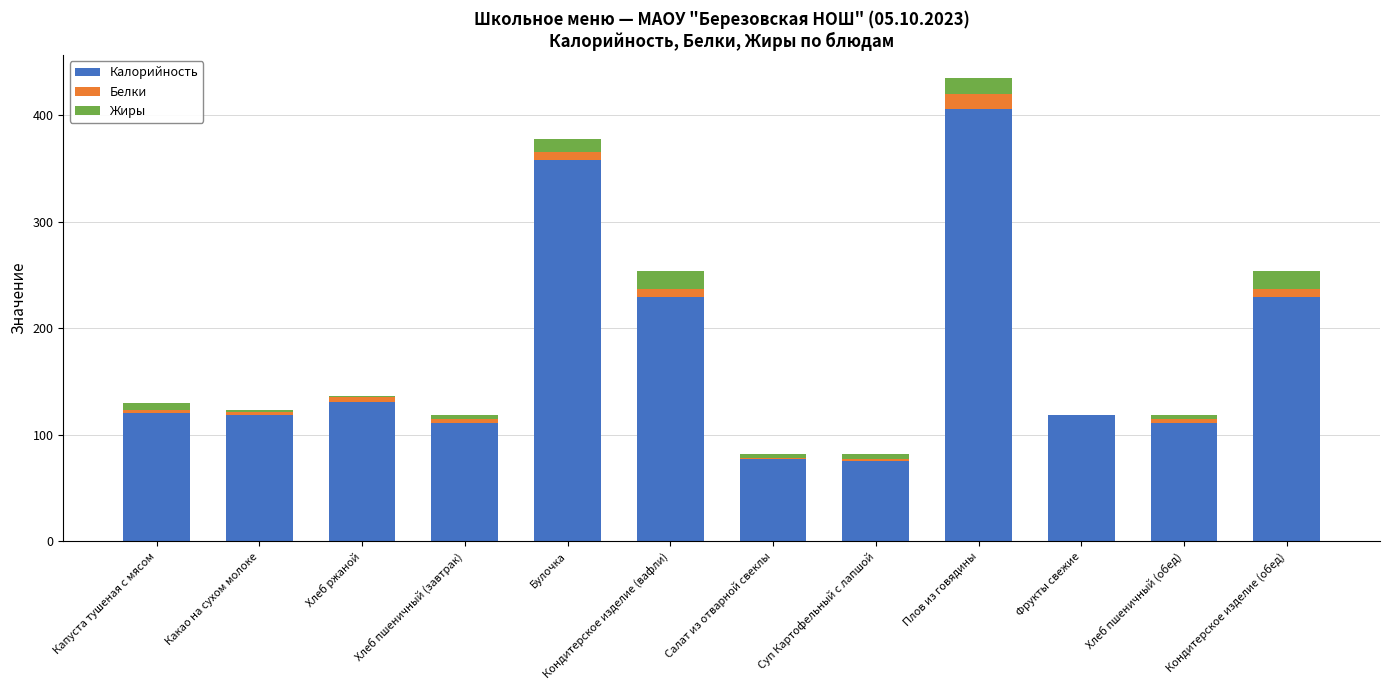

How many data points does each series have?

12